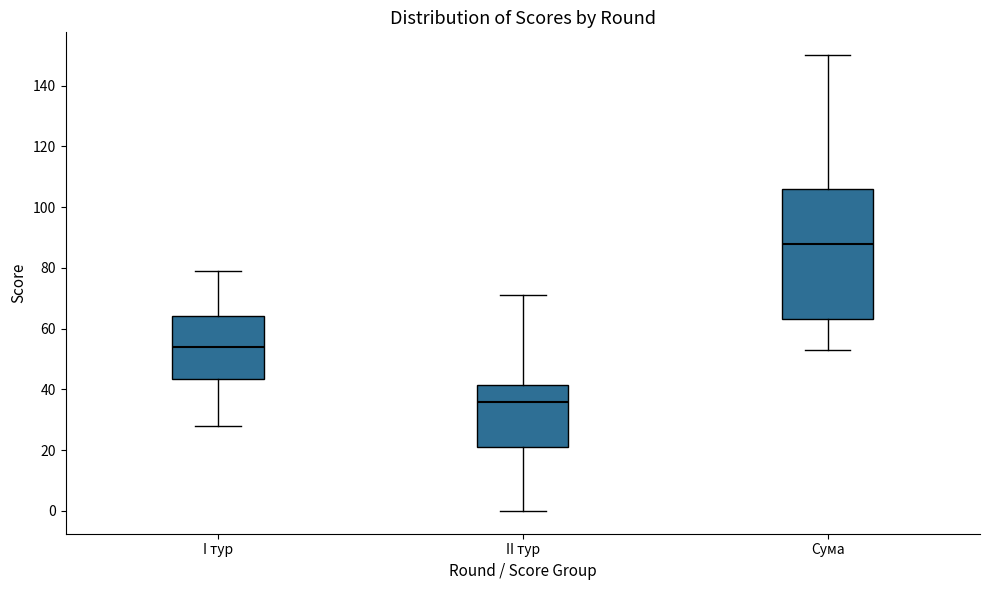

Which box's median line is the highest?

Сума